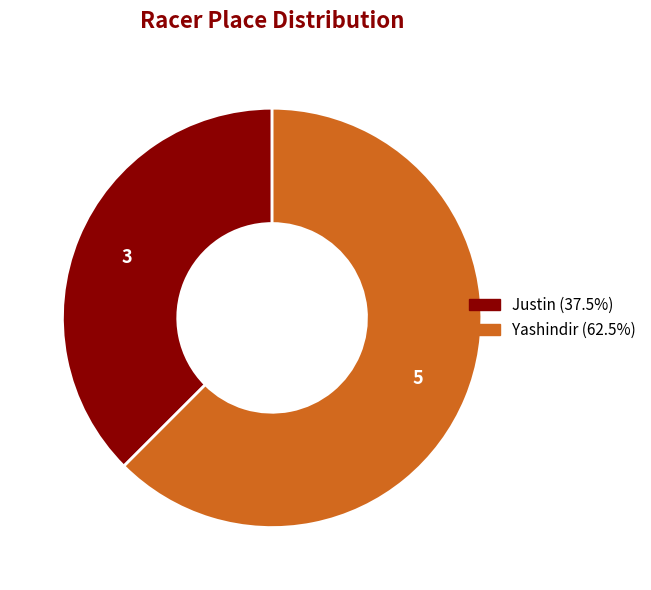

Which has a higher value, Yashindir or Justin?

Yashindir